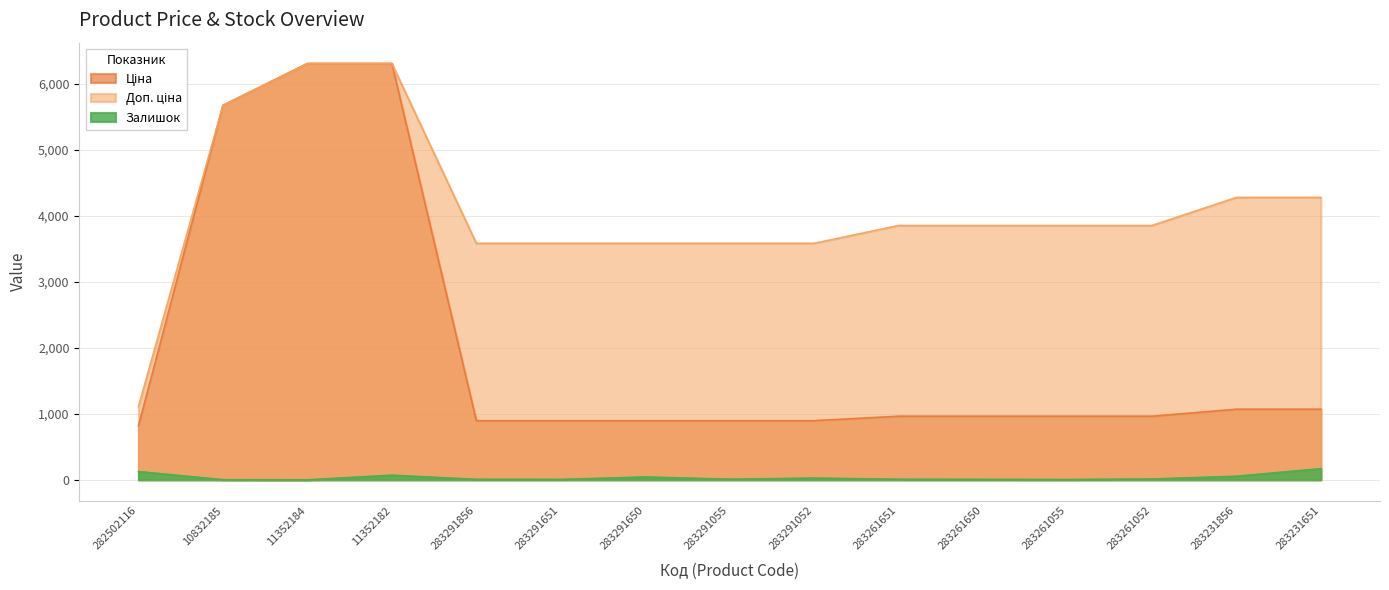

What is the difference between the maximum and second lowest values in the Залишок series?

167.0